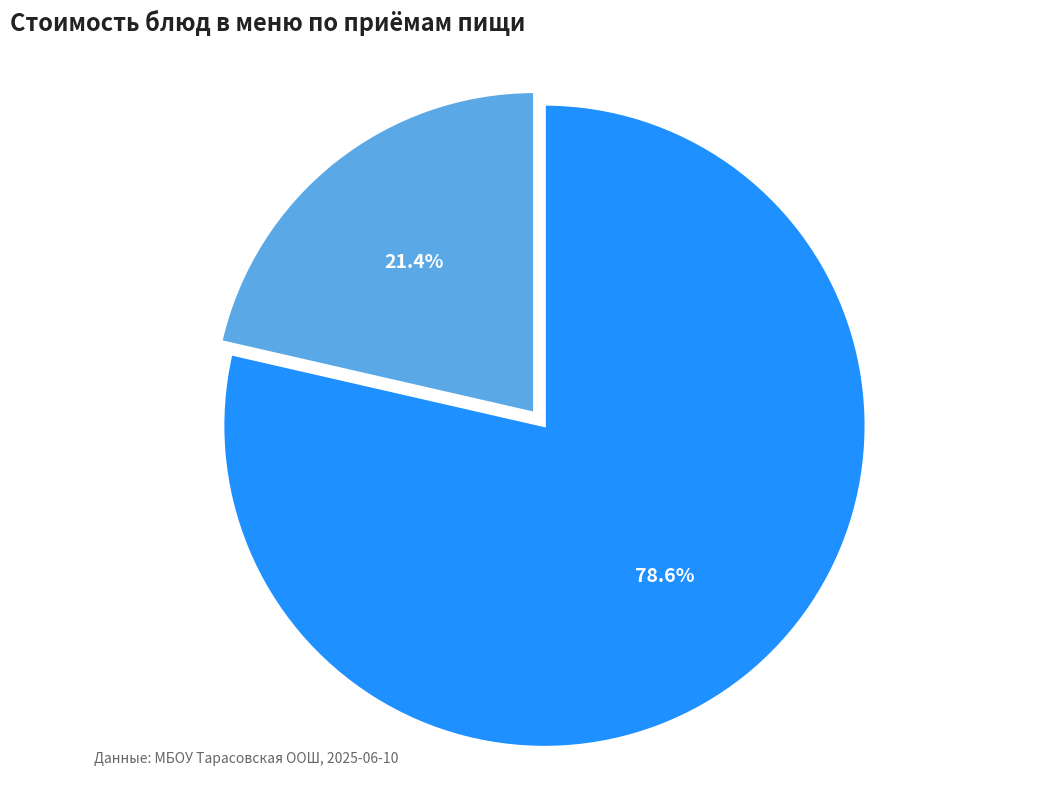

Rank the categories by value from highest to lowest.

Обед, Завтрак